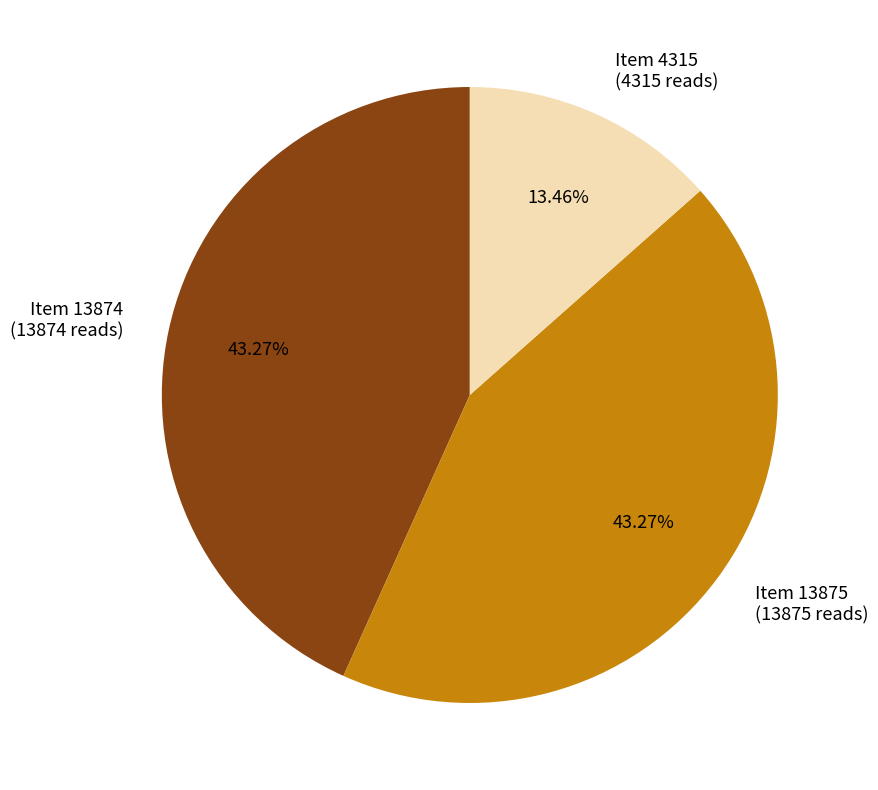

True or false: Item 13874 accounts for 43% of the total.

True